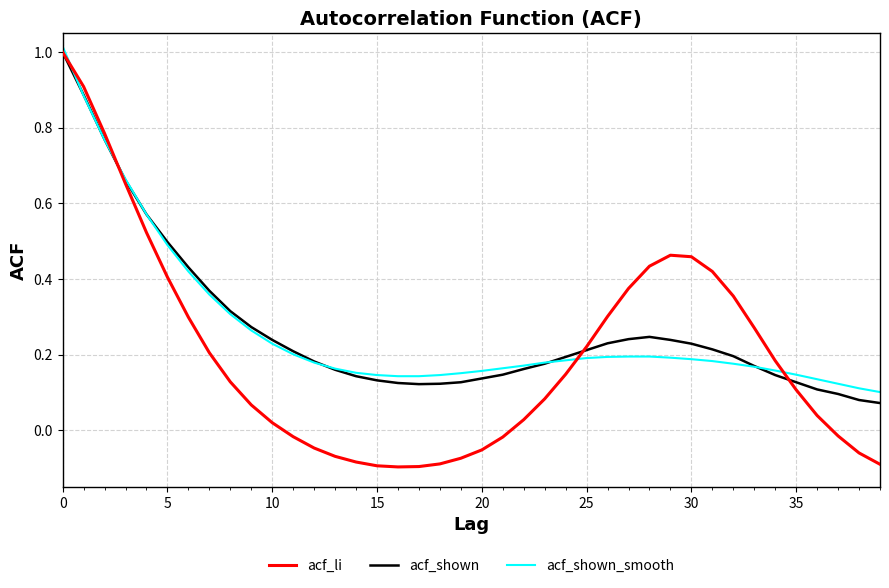

Which series has the largest range (max minus min)?

acf_li